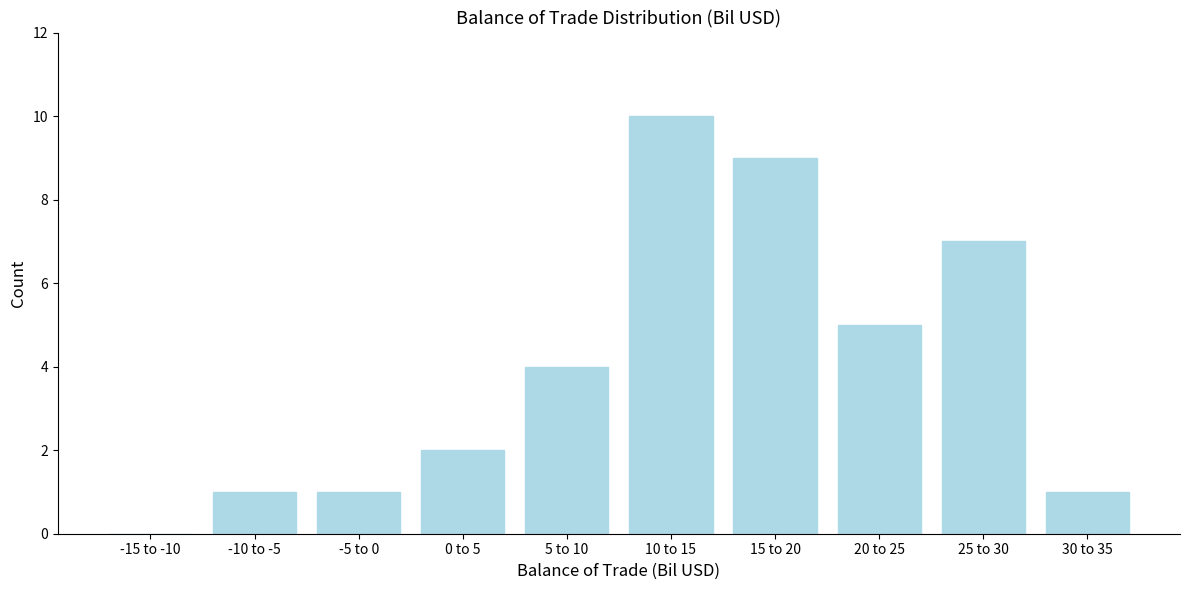

Reading right to left, transcribe all the data shown in this chart.

30 to 35=1	25 to 30=7	20 to 25=5	15 to 20=9	10 to 15=10	5 to 10=4	0 to 5=2	-5 to 0=1	-10 to -5=1	-15 to -10=0